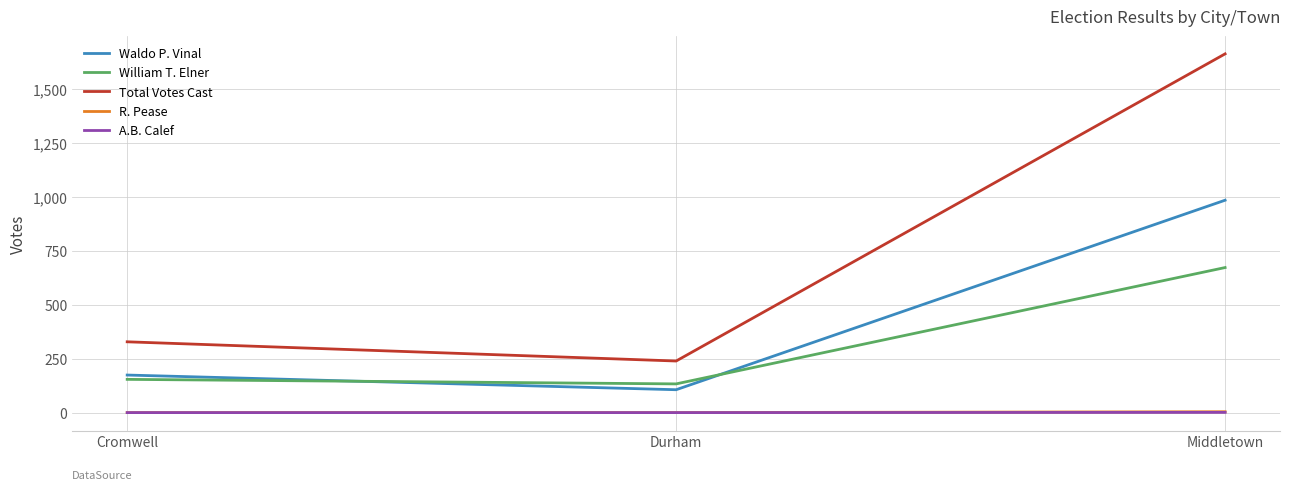

Which series changed the most between Cromwell and Middletown?

Total Votes Cast